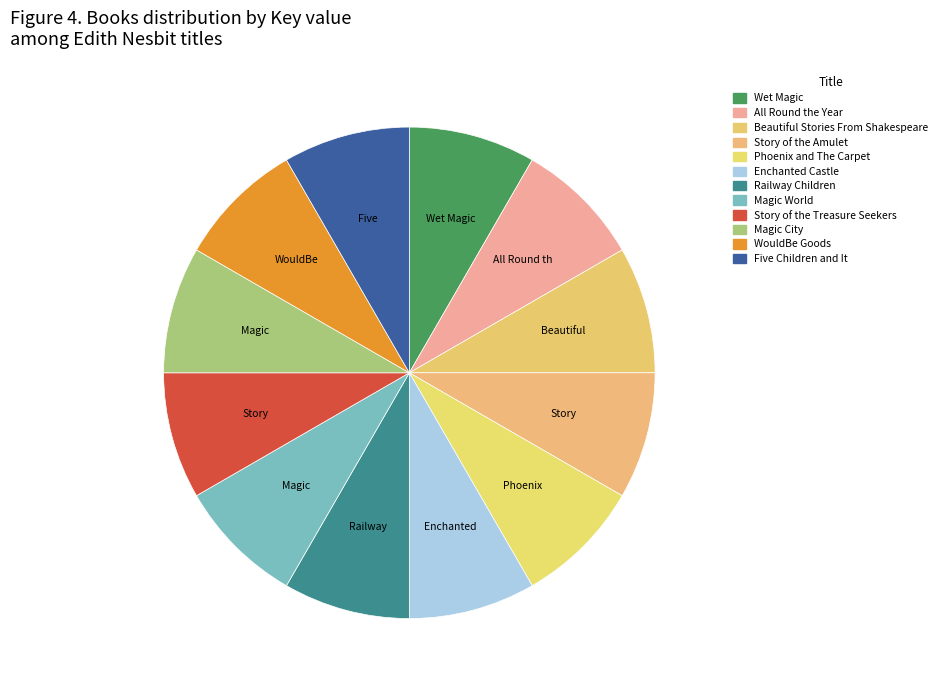

Which slice is the largest?

Wet Magic